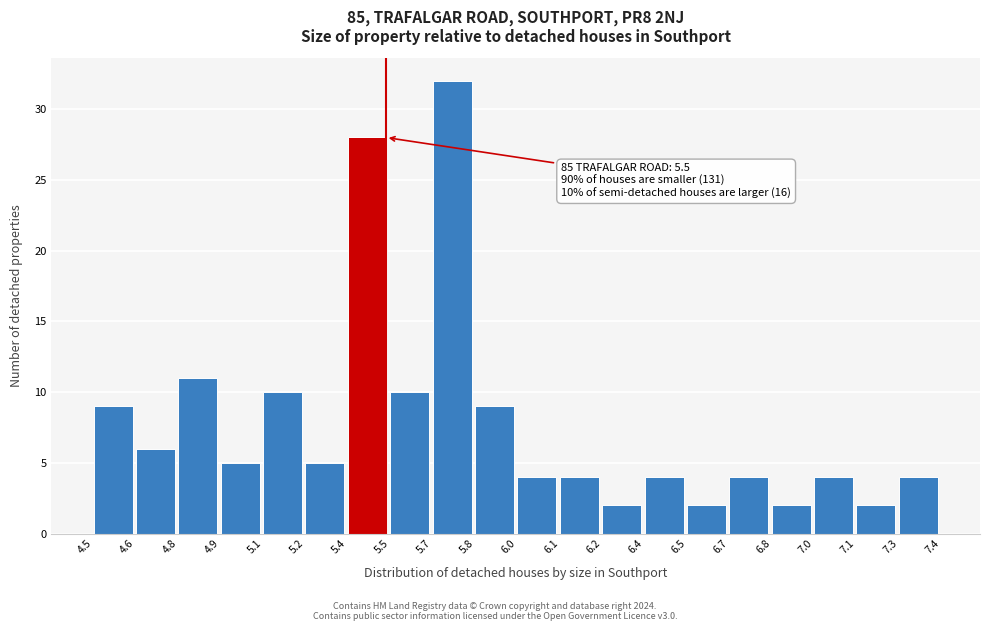

Reading right to left, what are all the values shown in this chart?

7.3=4	7.1=2	7.0=4	6.8=2	6.7=4	6.5=2	6.4=4	6.2=2	6.1=4	6.0=4	5.8=9	5.7=32	5.5=10	5.4=28	5.2=5	5.1=10	4.9=5	4.8=11	4.6=6	4.5=9